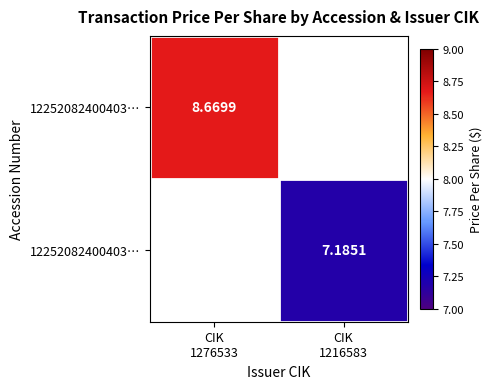

Count the number of data series in this chart.

2